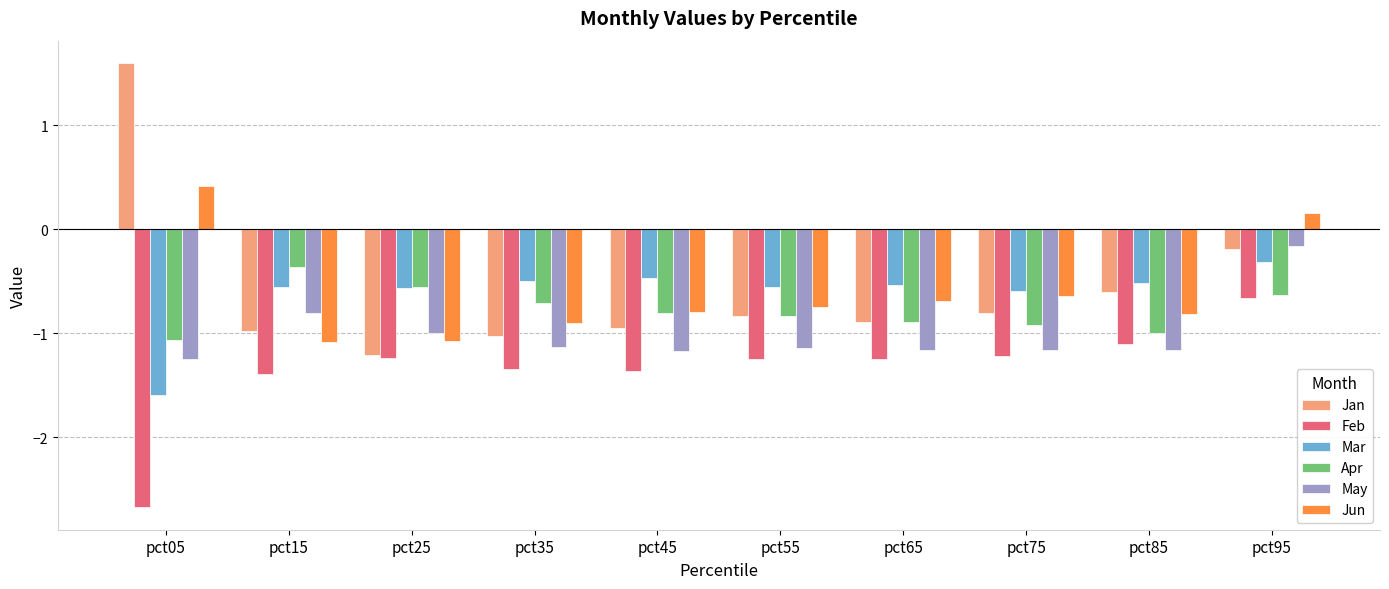

What is the total value across all series at pct45?

-5.6